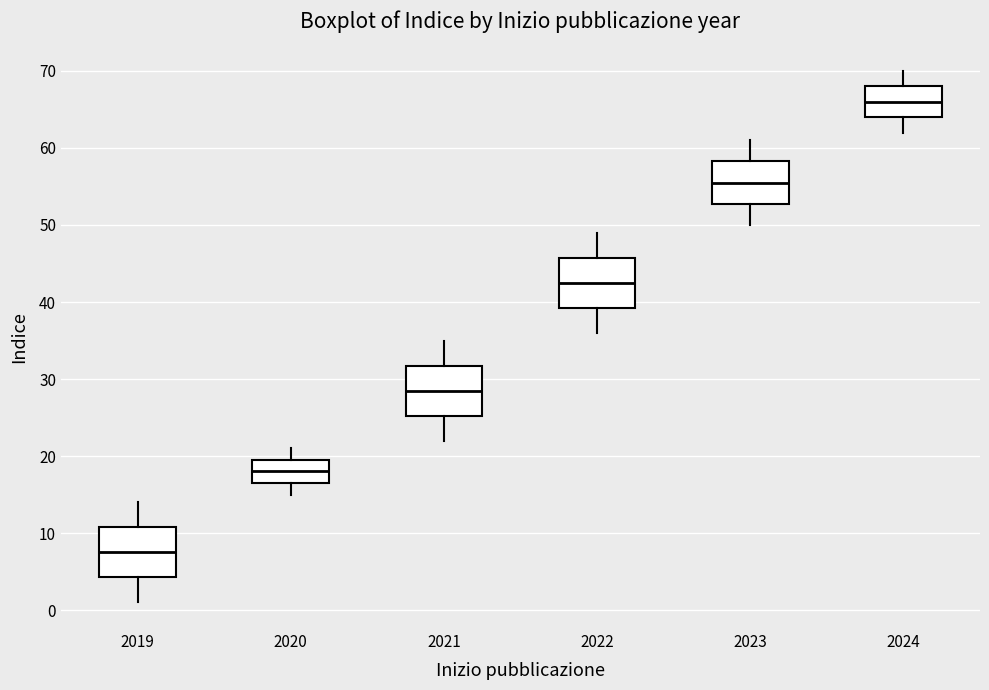

Reading left to right, read every box against the y-axis: the position of its median line, the range the box covers, and the ends of its whiskers. The values are not printed on the chart, so give them approximately, as read against the axis.

2019: median 8, box 4 to 11, whiskers 1 to 14
2020: median 18, box 17 to 20, whiskers 15 to 21
2021: median 29, box 25 to 32, whiskers 22 to 35
2022: median 43, box 39 to 46, whiskers 36 to 49
2023: median 56, box 53 to 58, whiskers 50 to 61
2024: median 66, box 64 to 68, whiskers 62 to 70